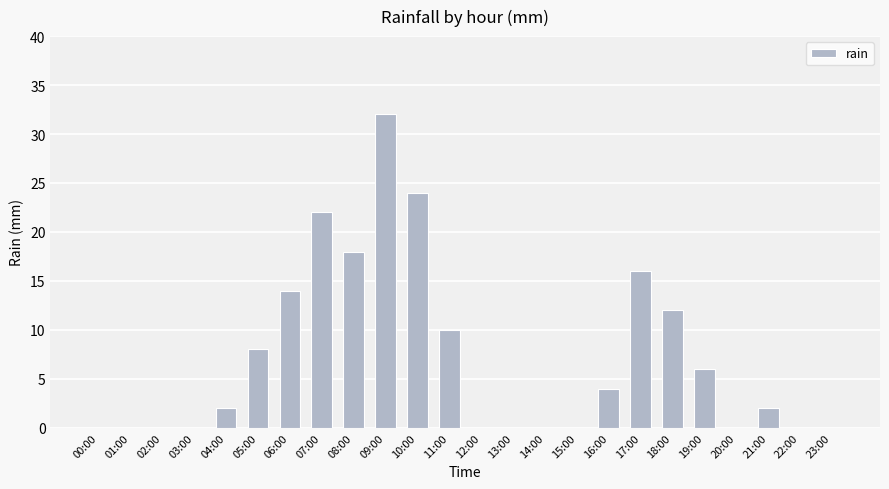

Reading left to right, what are all the values shown in this chart?

0	0	0	0	2	8	14	22	18	32	24	10	0	0	0	0	4	16	12	6	0	2	0	0